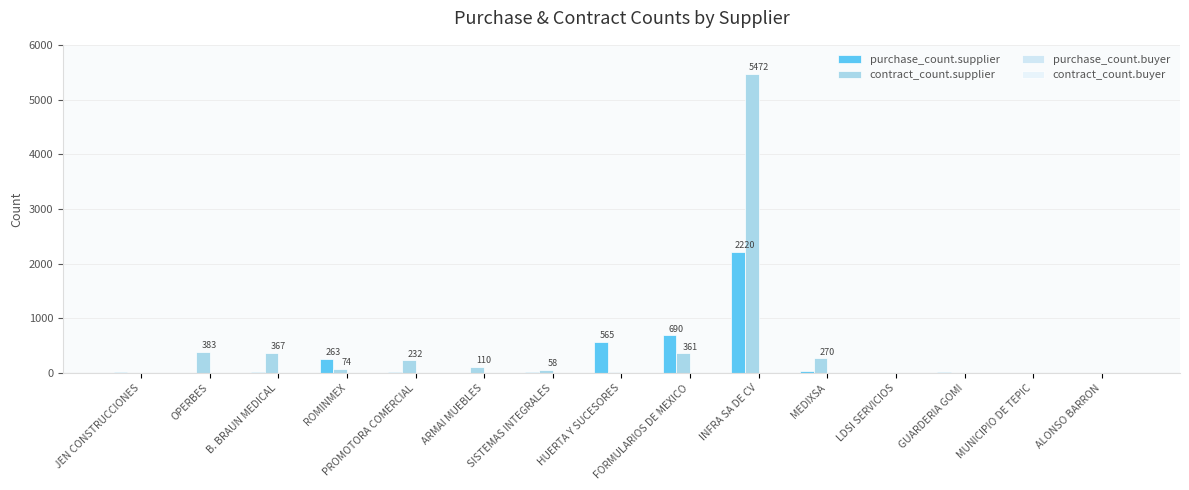

Are the bars horizontal?

No